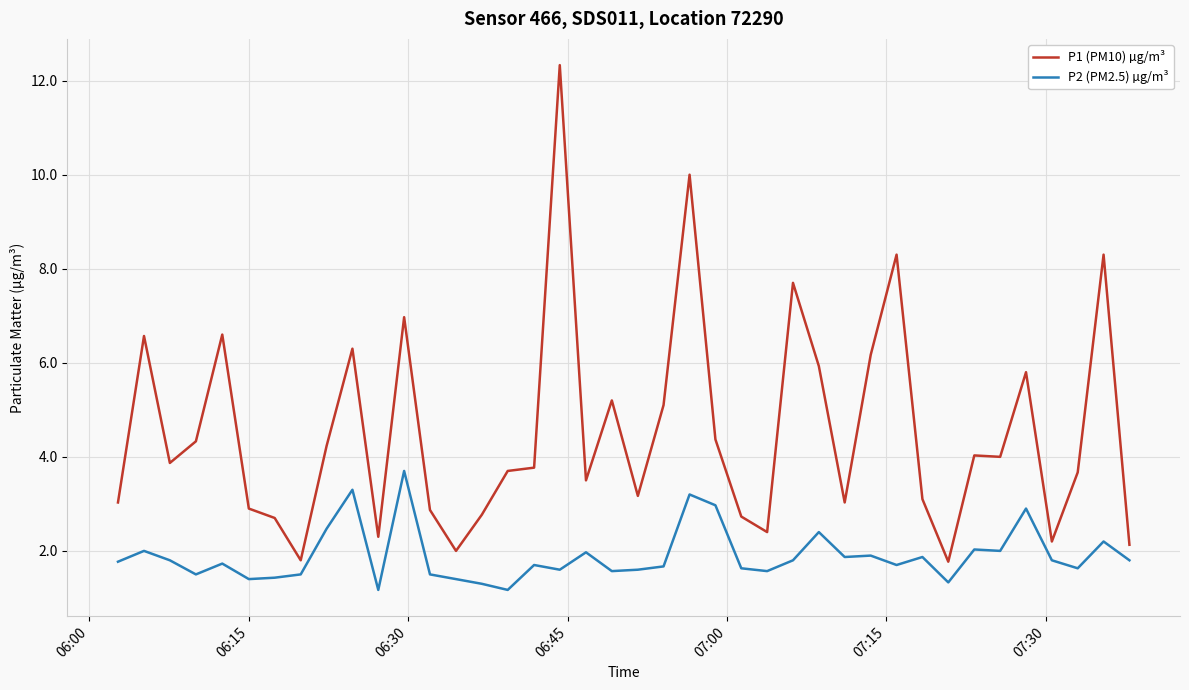

Which series has the largest range (max minus min)?

P1 (PM10) µg/m³